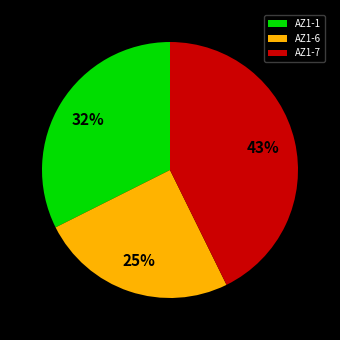

What percentage is the AZ1-6 slice, to the nearest percent?

25%